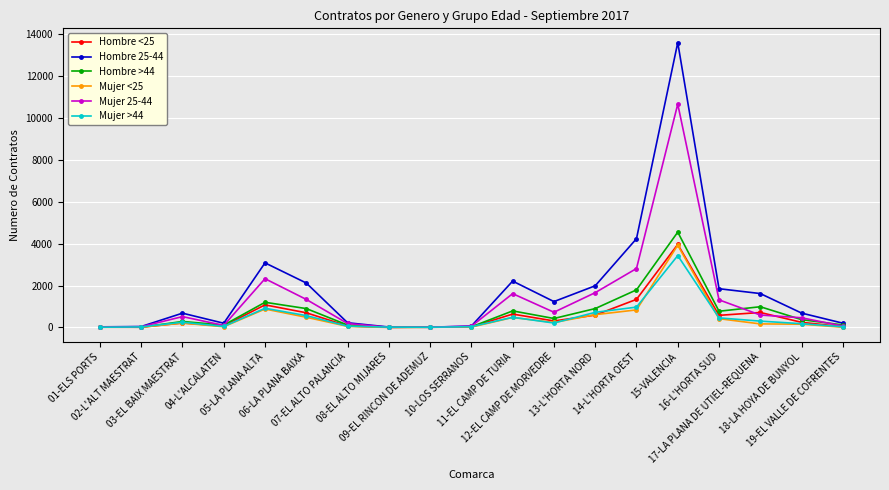

At which category is the sum across all series the highest?

15-VALENCIA